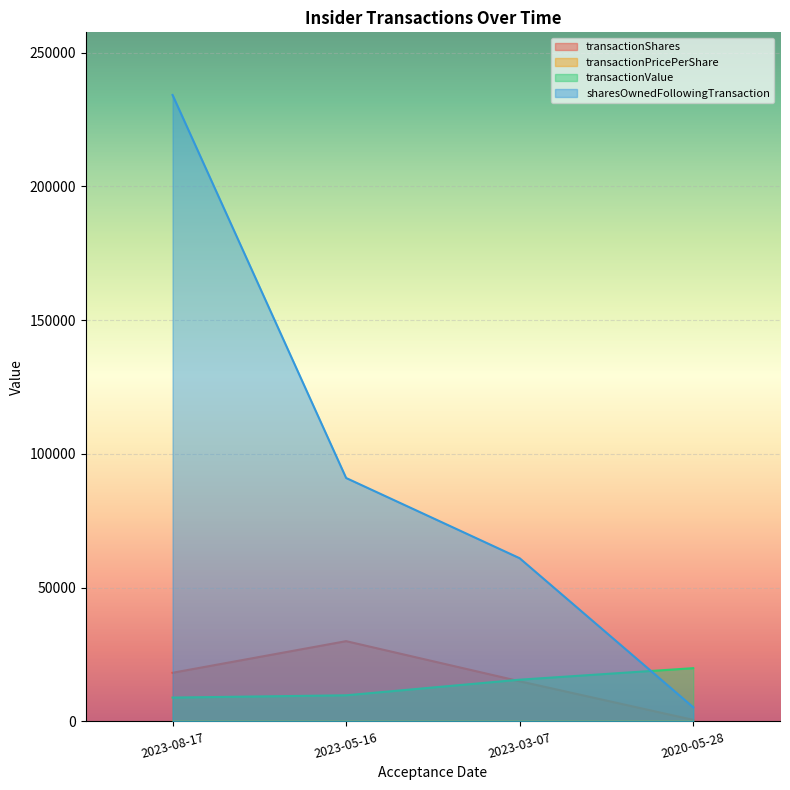

Which category has the lowest value across all series?

2023-05-16